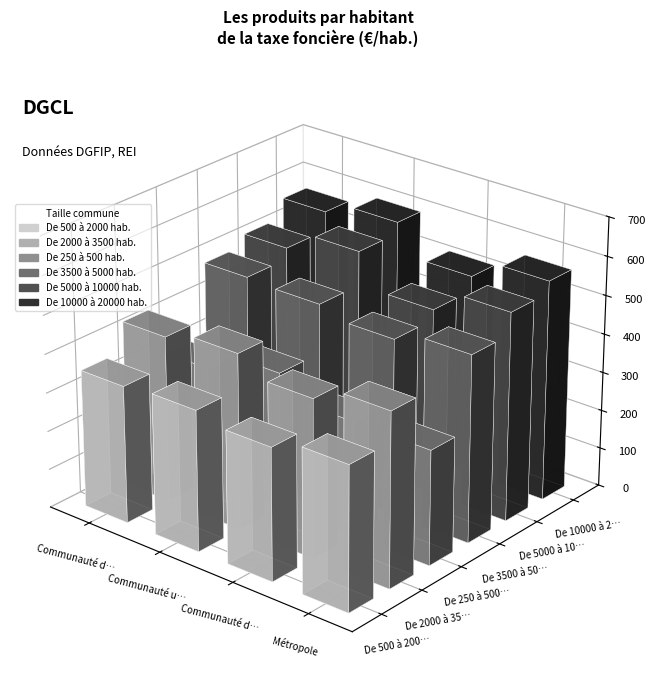

At which label is De 3500 à 5000 hab. closest to 471?

Communauté urbaine